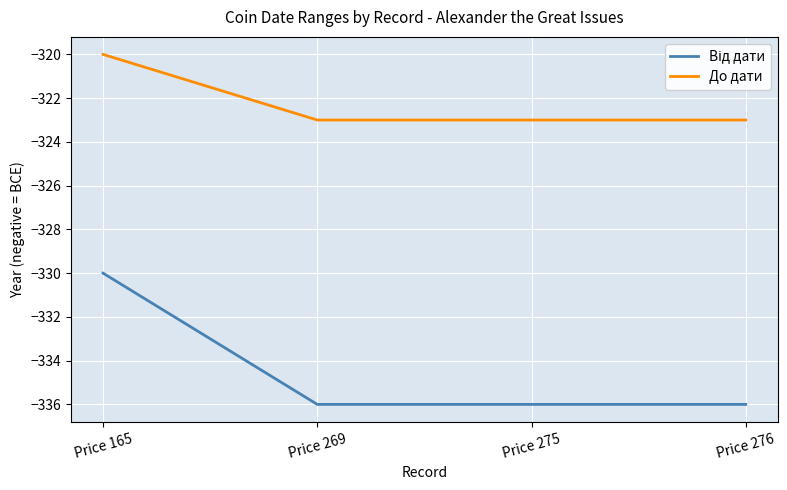

Is this an area chart (filled region under the line)?

No